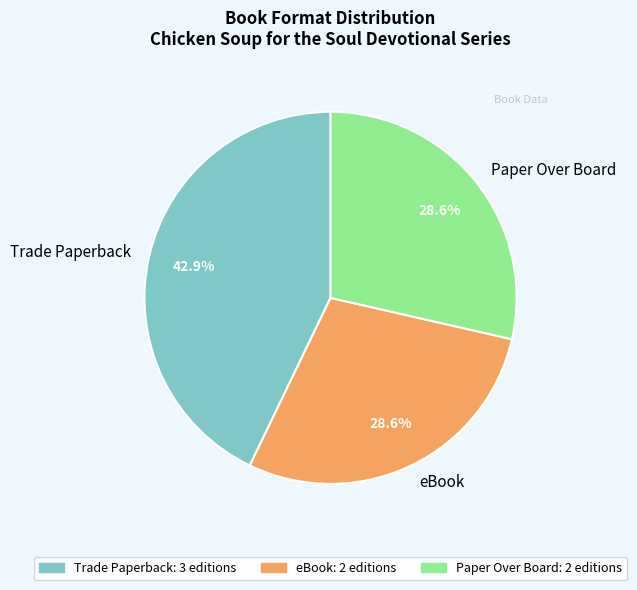

Between Paper Over Board and Trade Paperback, which is larger?

Trade Paperback